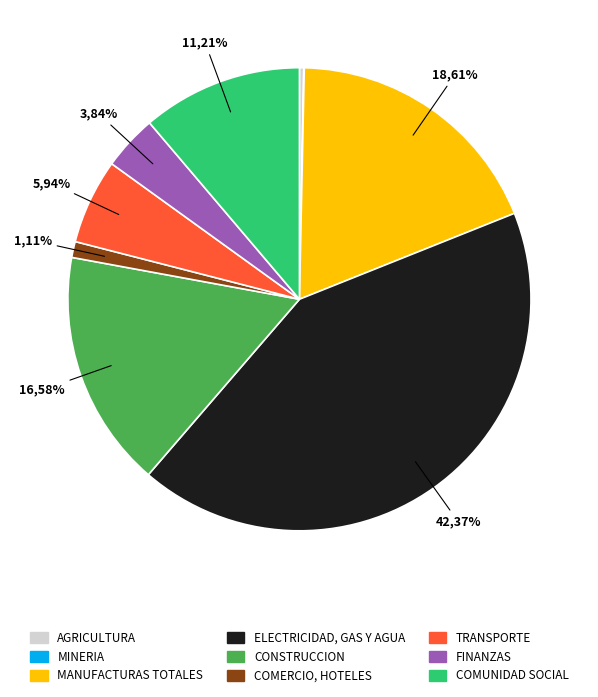

How much of the chart is everything except GtH?

98.9%